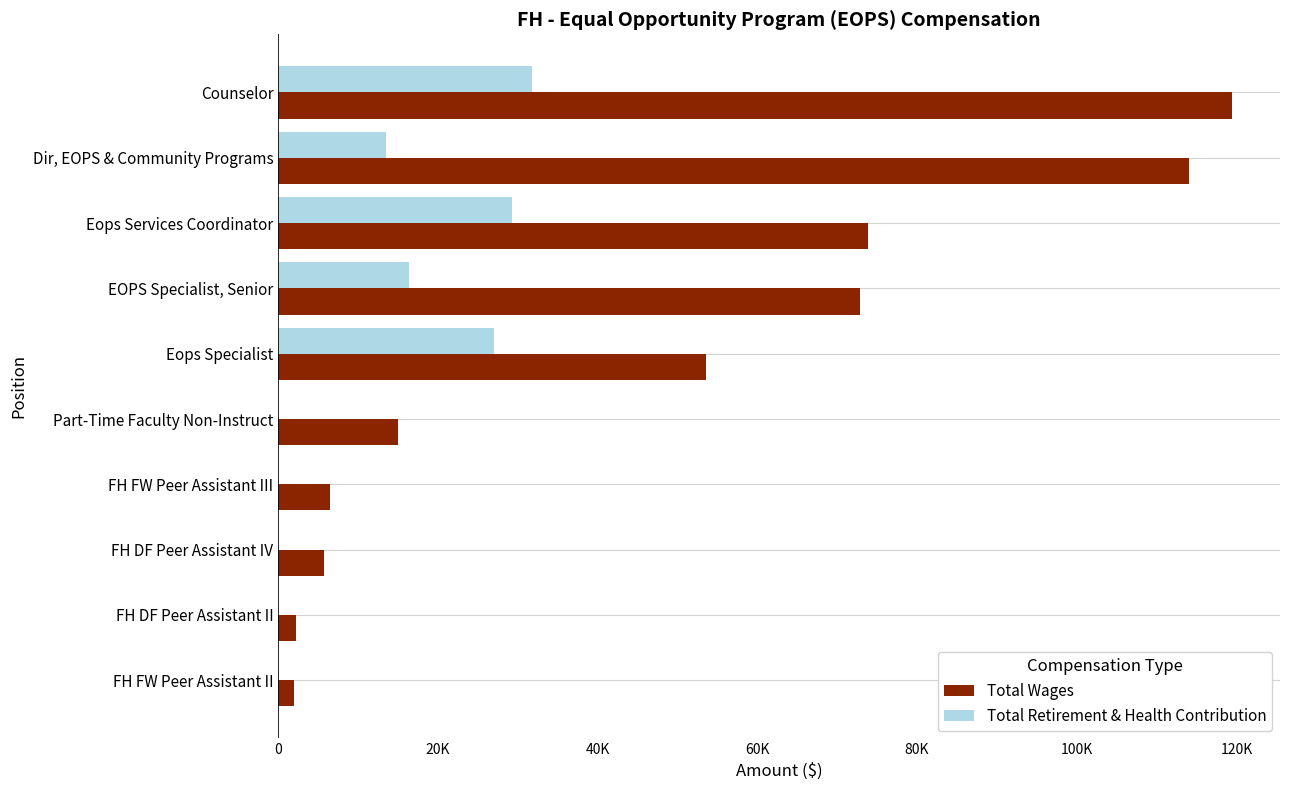

What are all the series names shown in the legend?

Total Wages, Total Retirement & Health Contribution